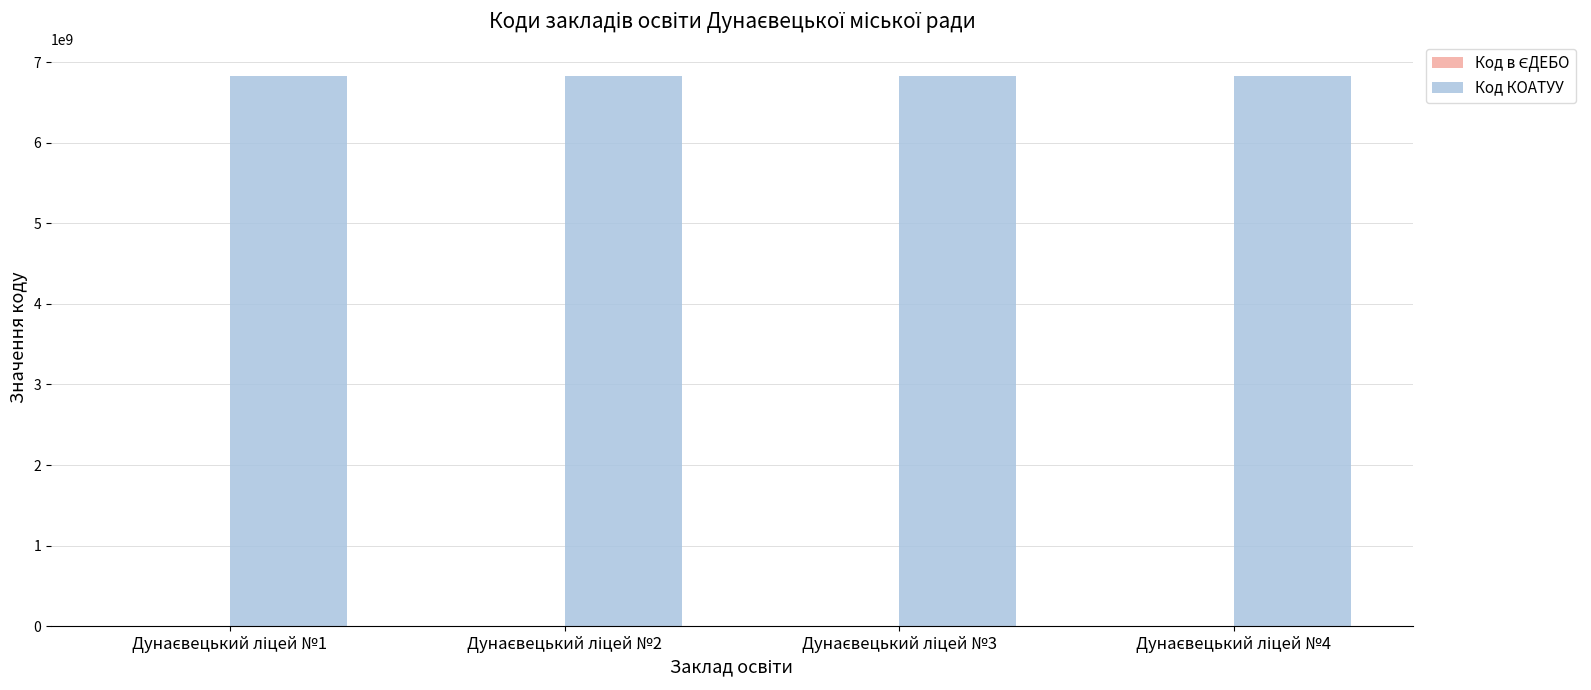

What is the sum of all Код КОАТУУ values?

27287240400